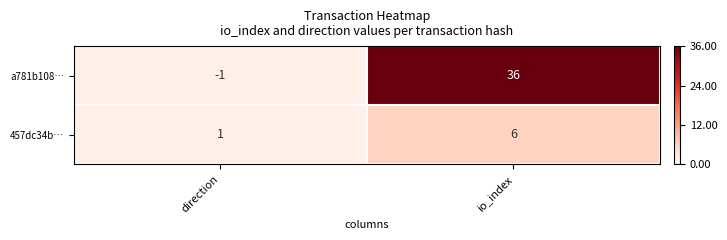

At which category is the sum across all series the highest?

io_index